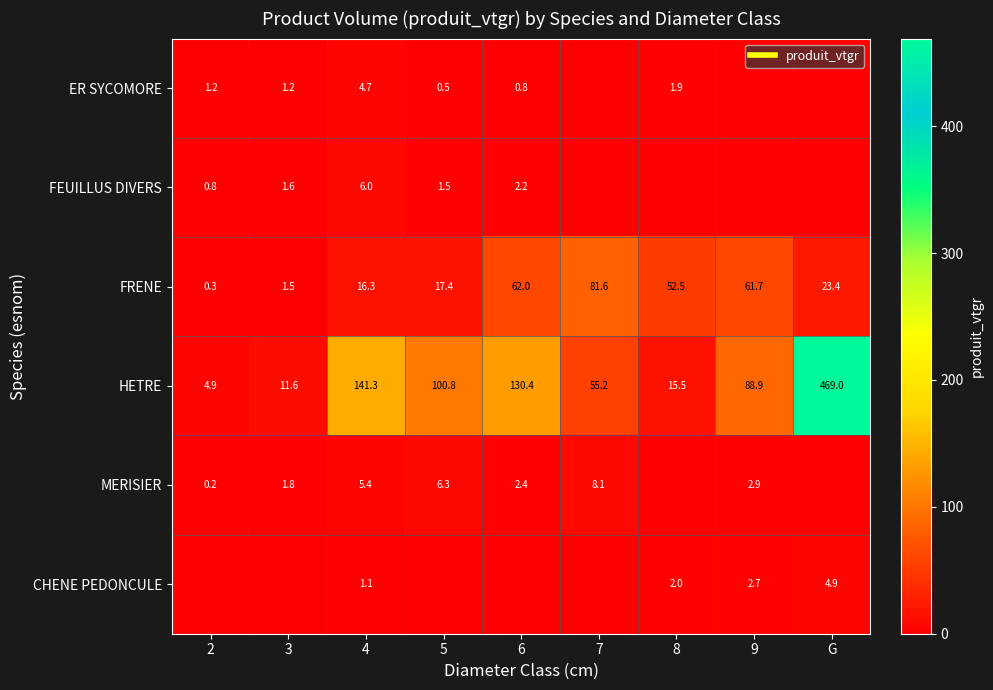

The ER SYCOMORE series shows 1.8 at G. True or false?

False